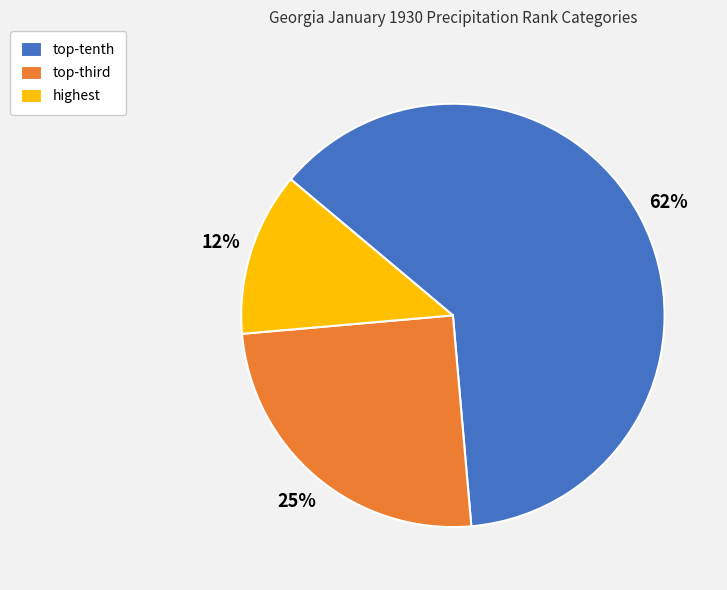

Which slice is the smallest?

highest